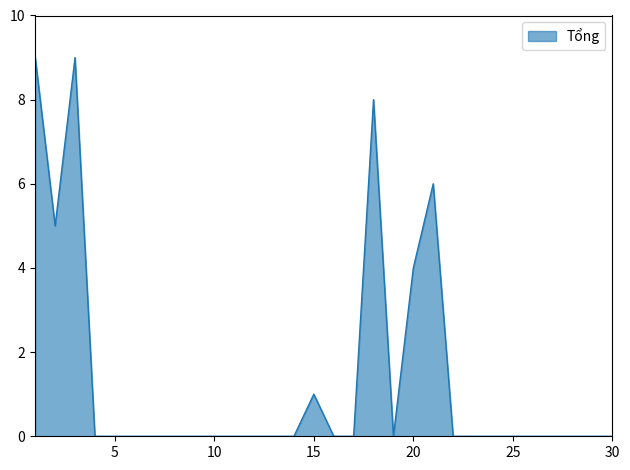

What is the difference between the maximum and minimum values?

9